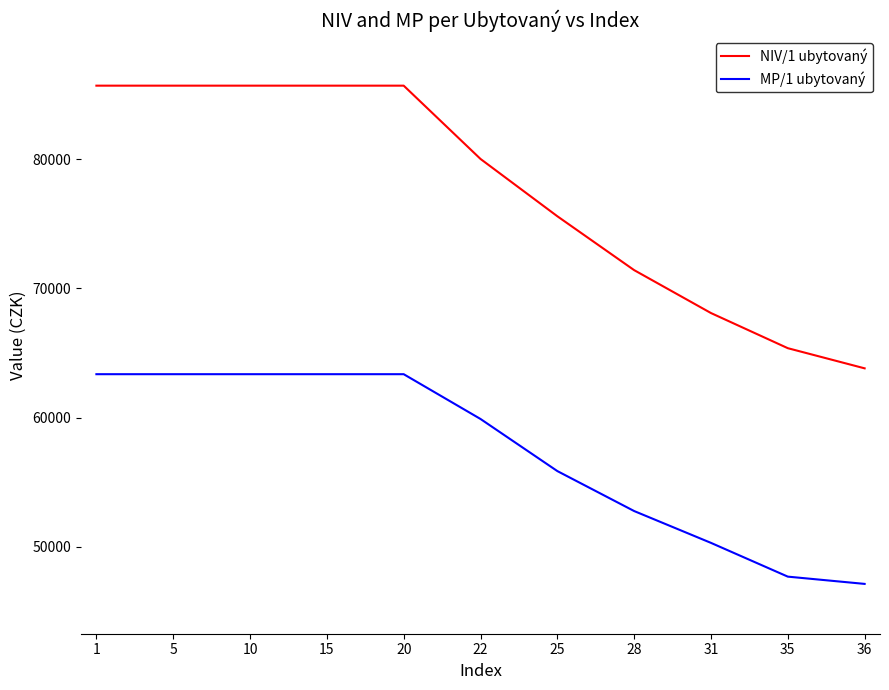

What is the lowest value of the NIV/1 ubytovaný series?

63808.7